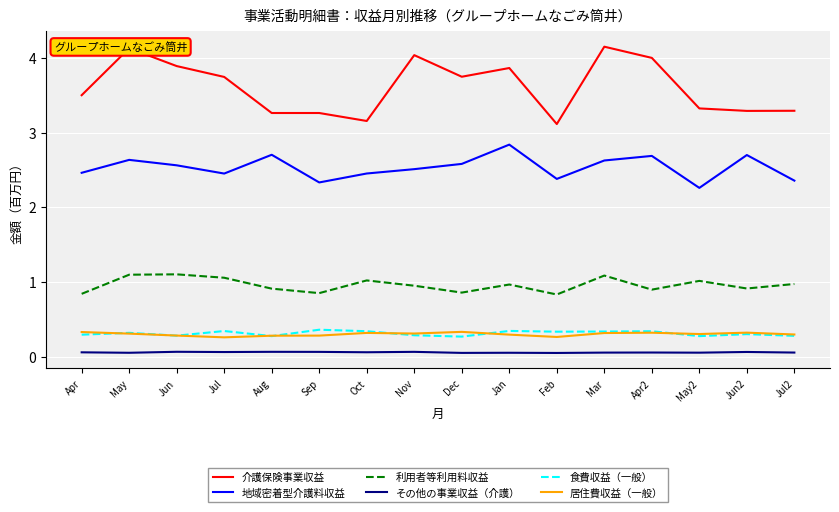

Which series has the largest total across all categories?

介護保険事業収益